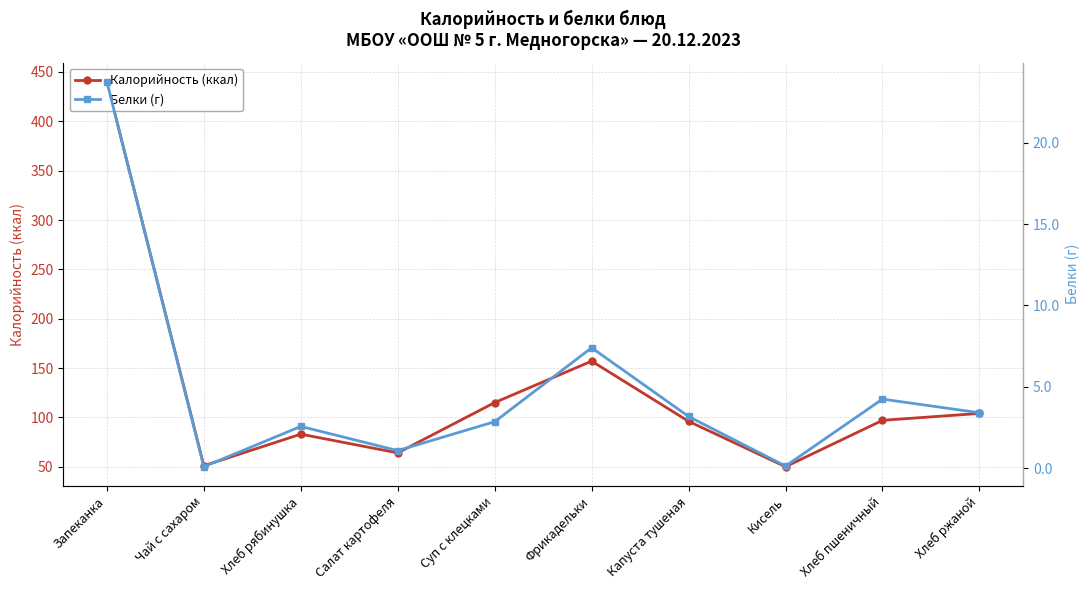

What is the spread (max minus min) of values at Хлеб пшеничный?

92.8